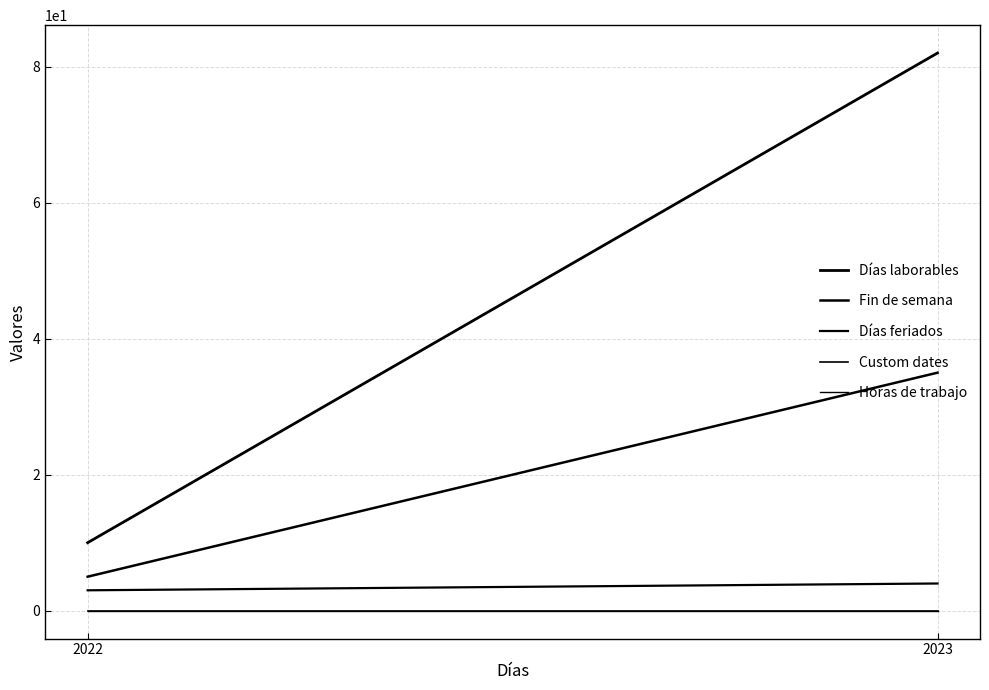

How many data points in Días feriados are less than 4?

1